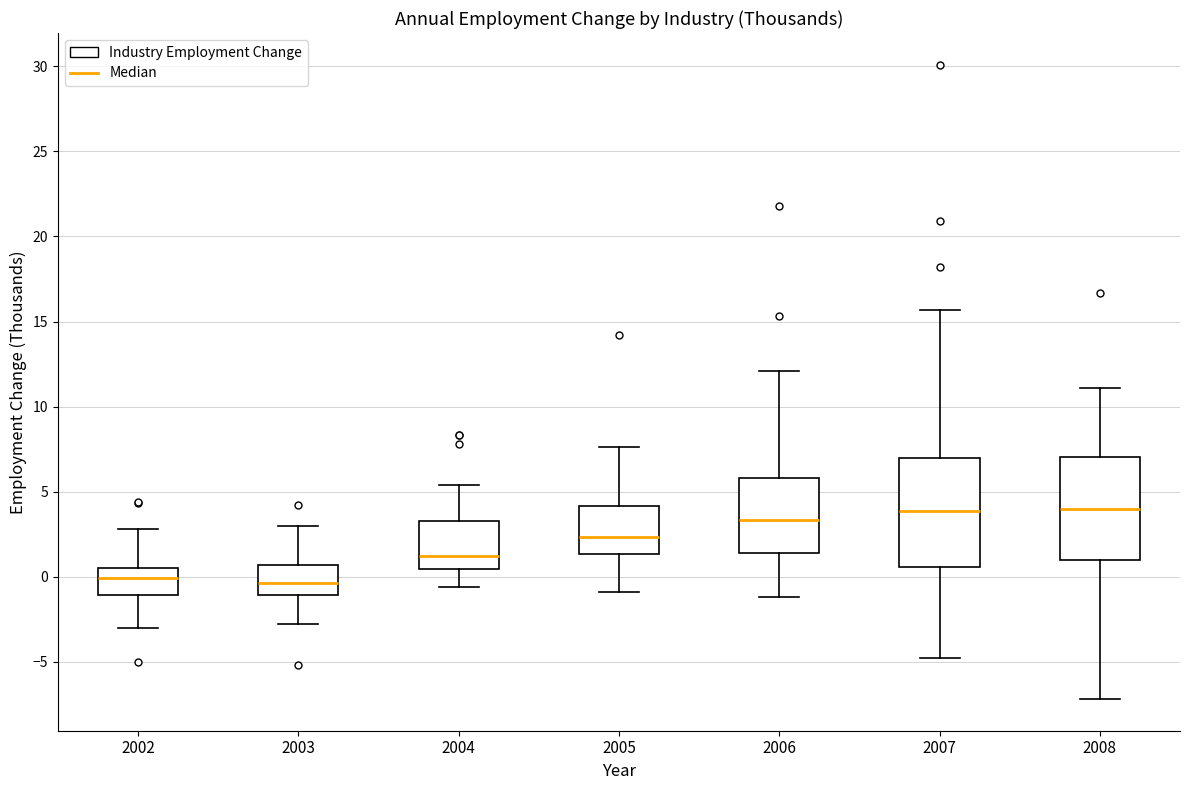

Where is the upper edge of the box at x = 2007 on the y-axis? The values are not printed on the chart, so give them approximately, as read against the axis.

7.0